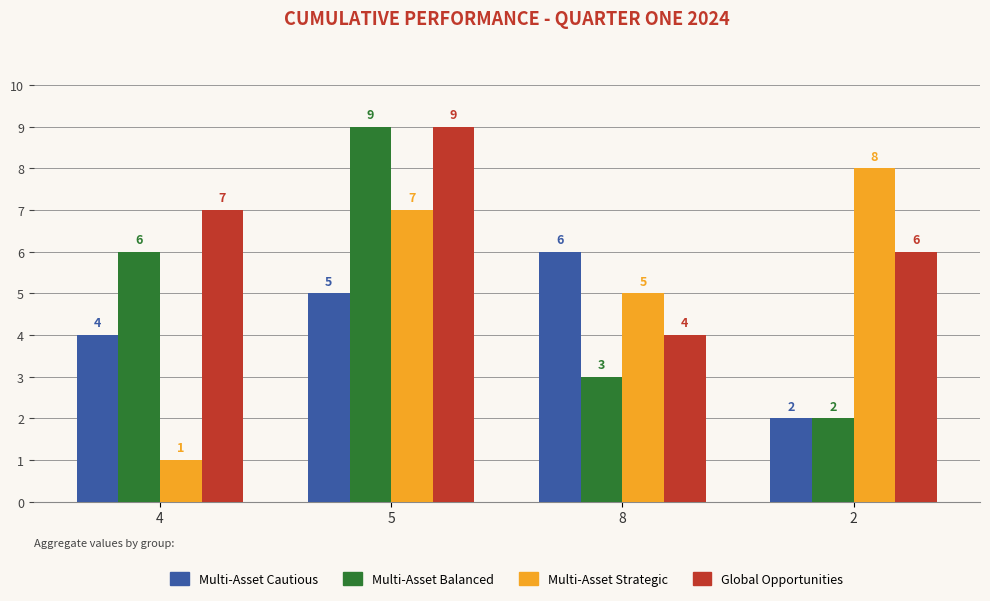

The value of Multi-Asset Balanced at 8 is 3. True or false?

True